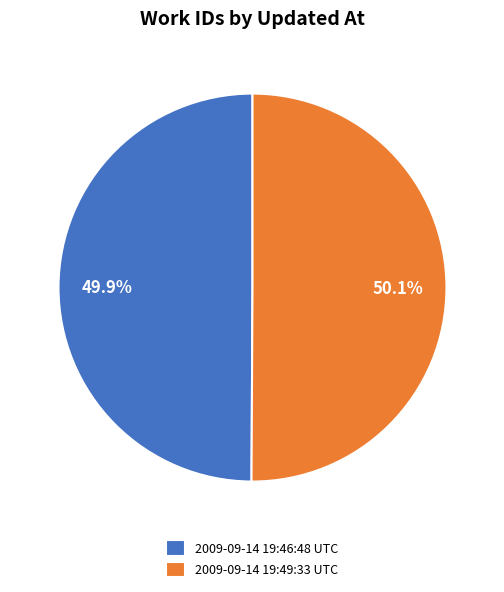

To the nearest percent, what portion does 2009-09-14 19:49:33 UTC represent?

50%